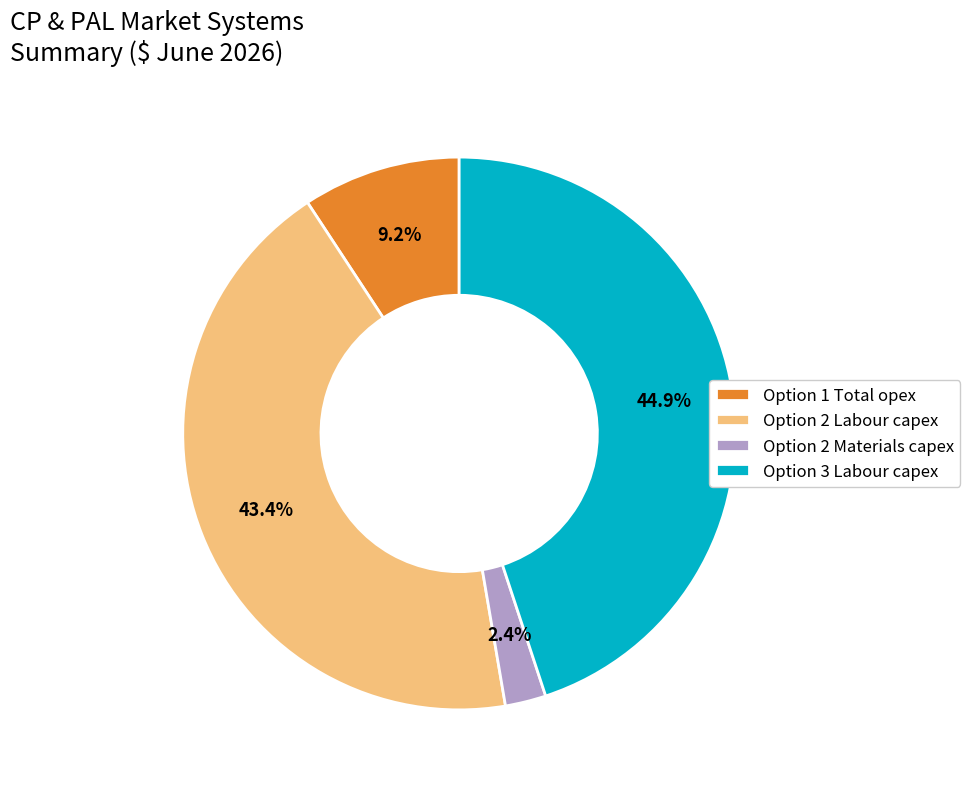

Between Option 1 Total opex and Option 3 Labour capex, which is larger?

Option 3 Labour capex